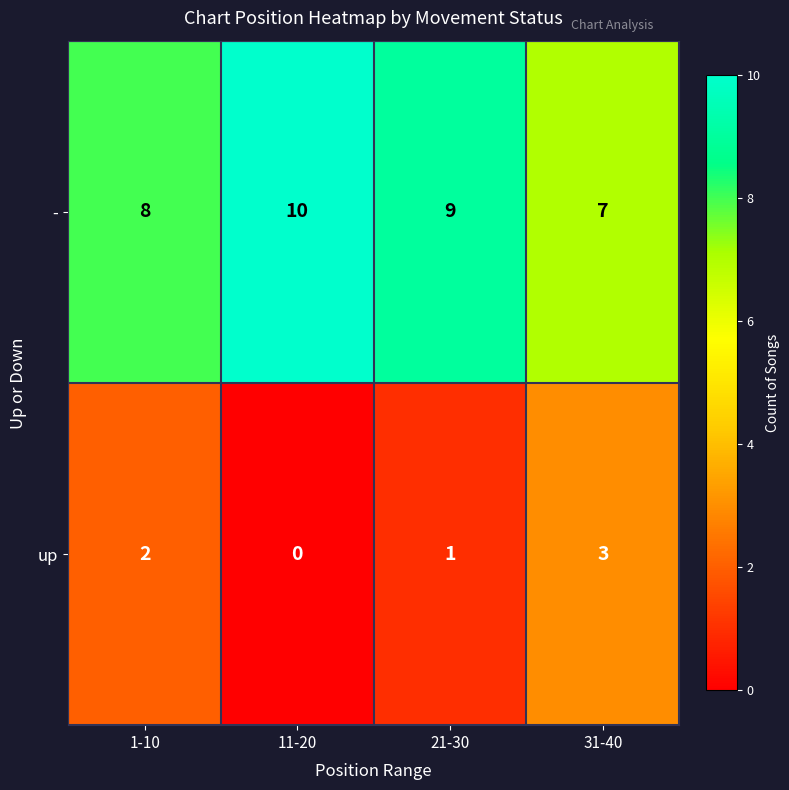

List the series in order of their overall mean, lowest first.

up, -